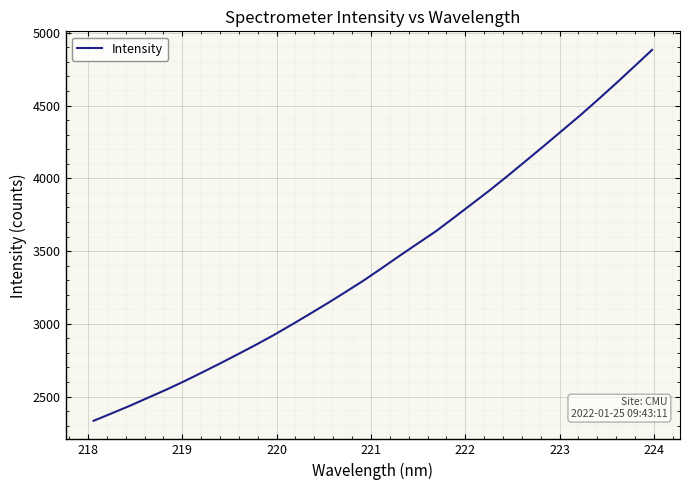

What is the smallest value displayed?

2333.1